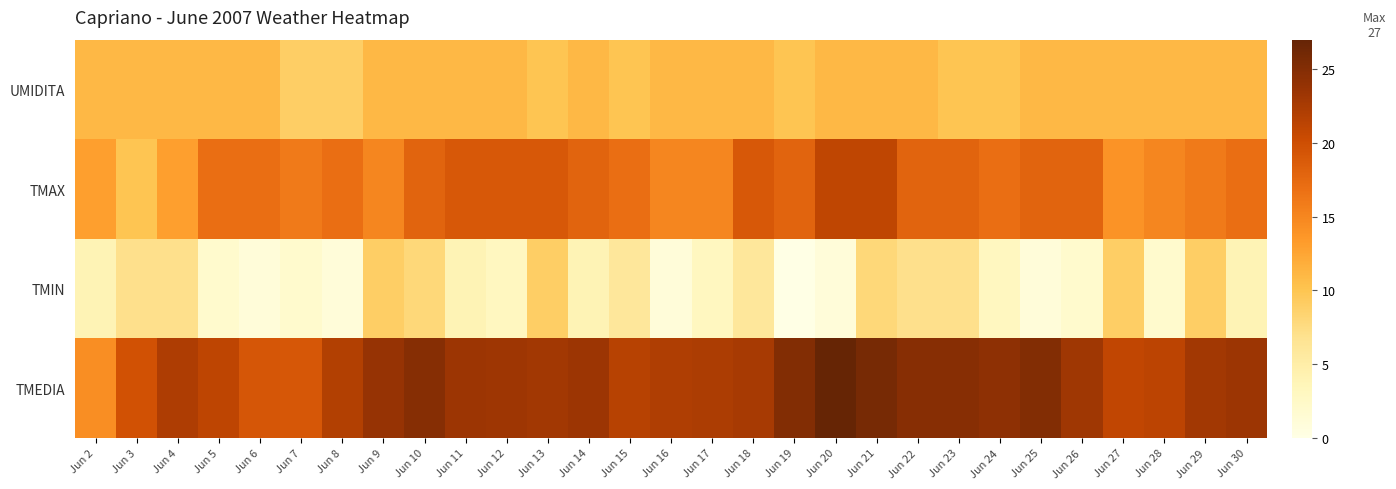

What is the total value across all series at Jun 20?

60.0